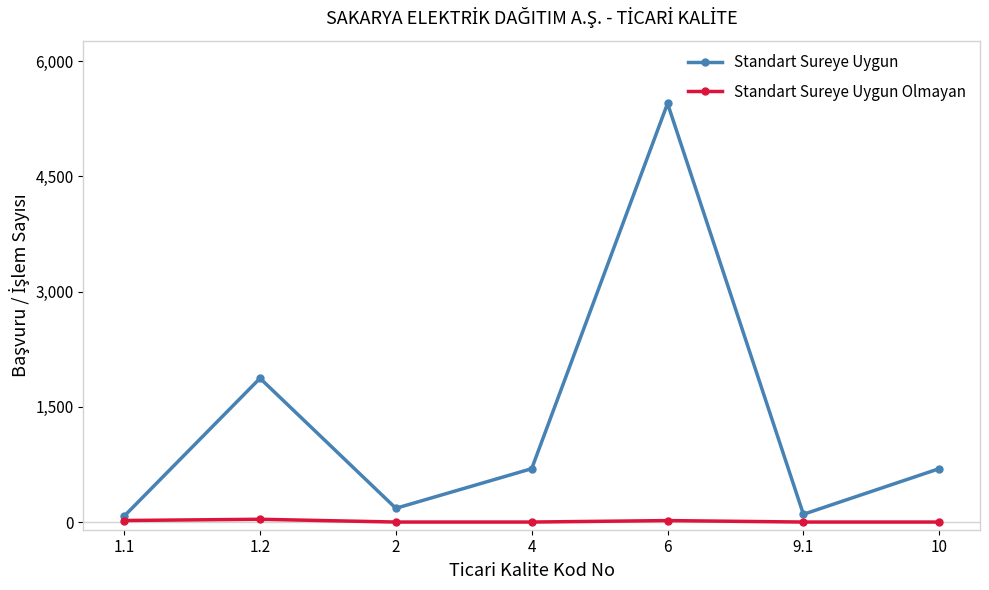

What is the sum of the Standart Sureye Uygun Olmayan values at 6 and 9.1?

19